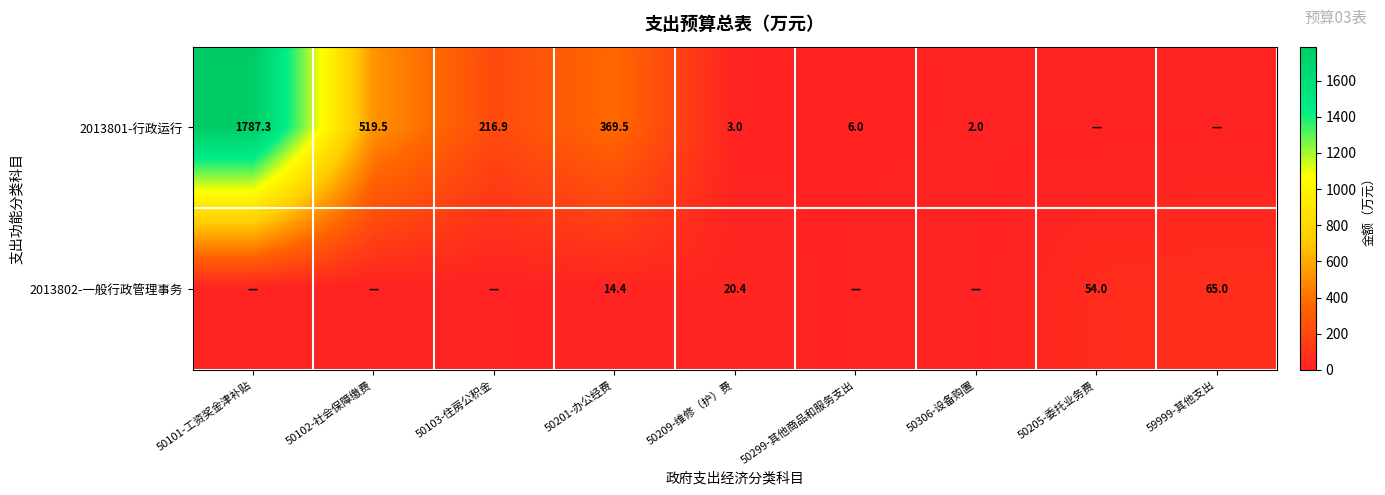

True or false: 2013801-行政运行 has a value of 369.5 at 50201-办公经费.

True